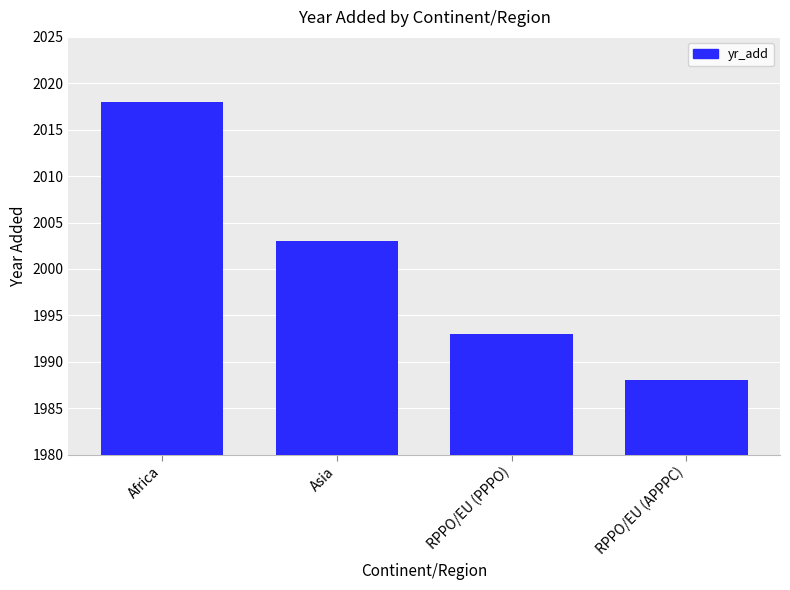

How many distinct data groups are displayed?

1